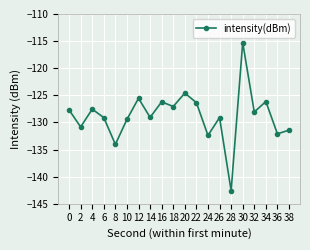

Between 34 and 8, which is larger?

34